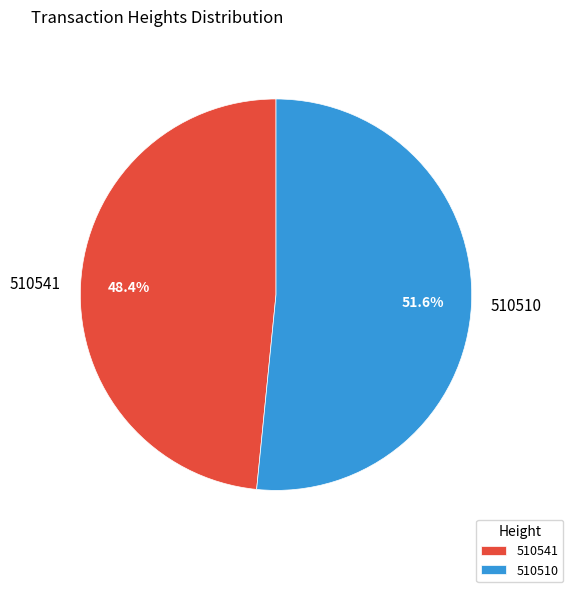

To the nearest percent, what is the combined percentage of 510541 and 510510?

100%